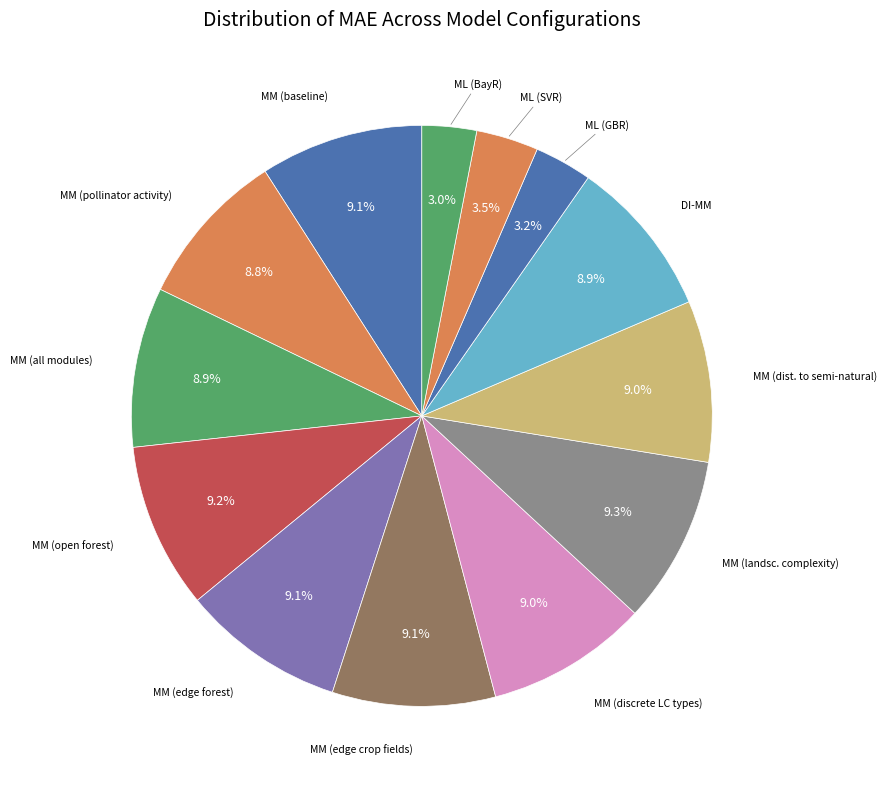

Count the number of slices in the pie.

13